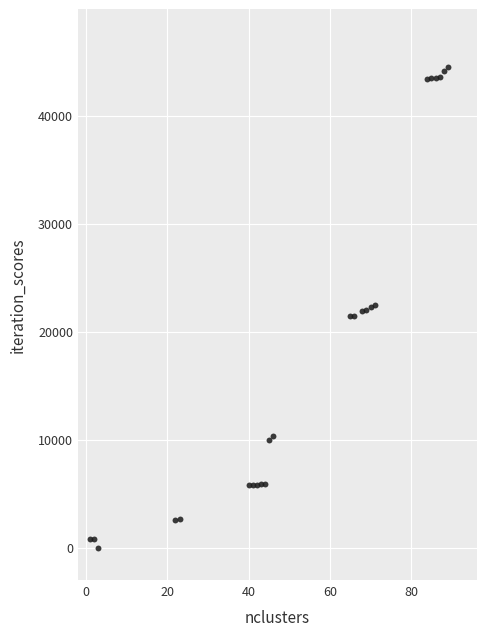

What is the range of Y values (max minus min)?

44500